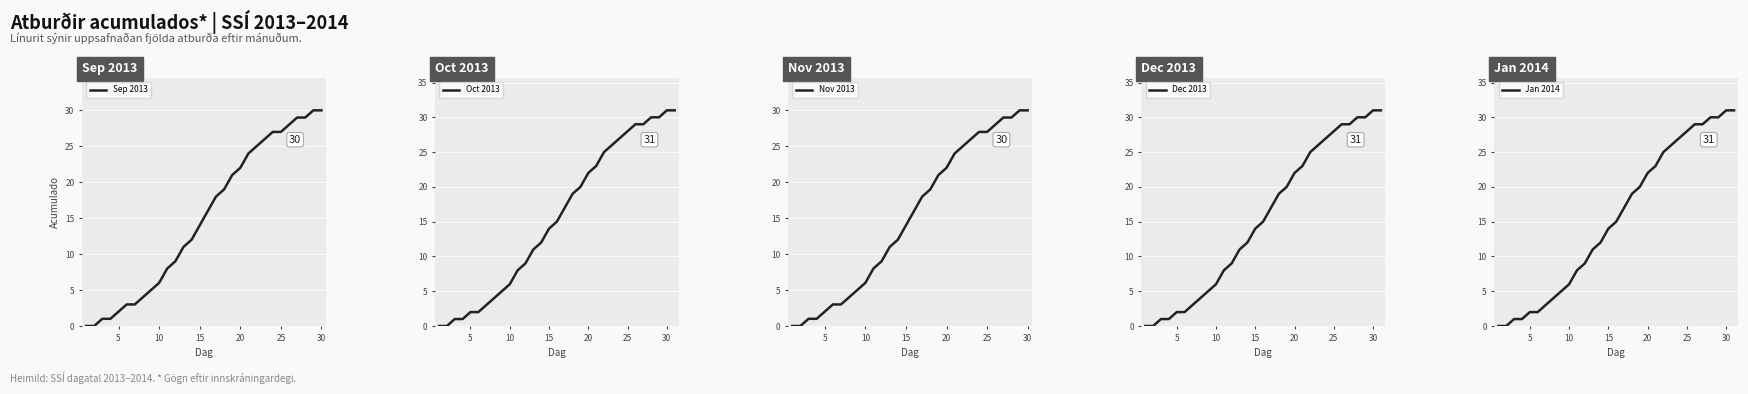

The Sep 2013 series shows 12 at 25. True or false?

False